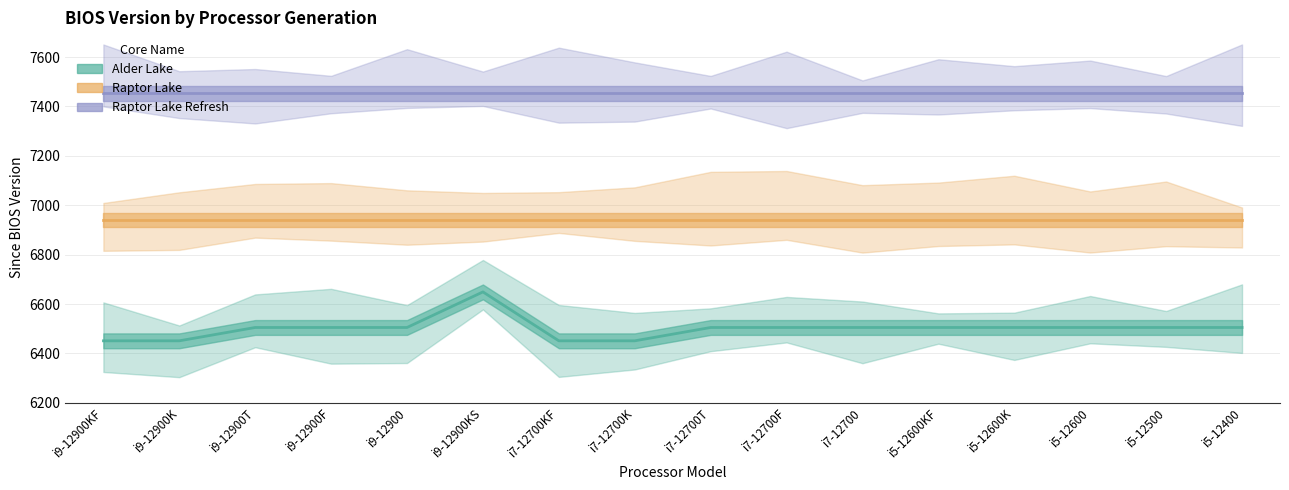

True or false: Raptor Lake Refresh and Alder Lake cross at least once.

False